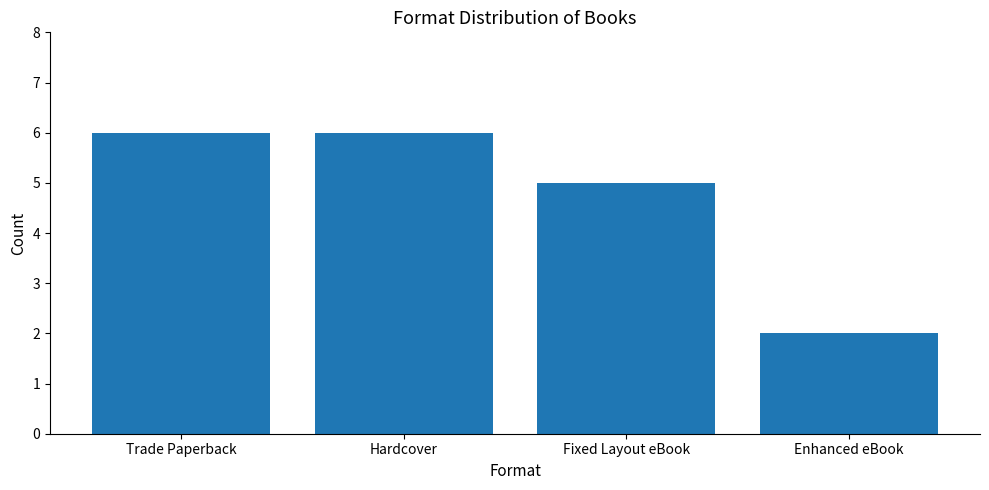

What is the label of the 2nd bar from the right?

Fixed Layout eBook